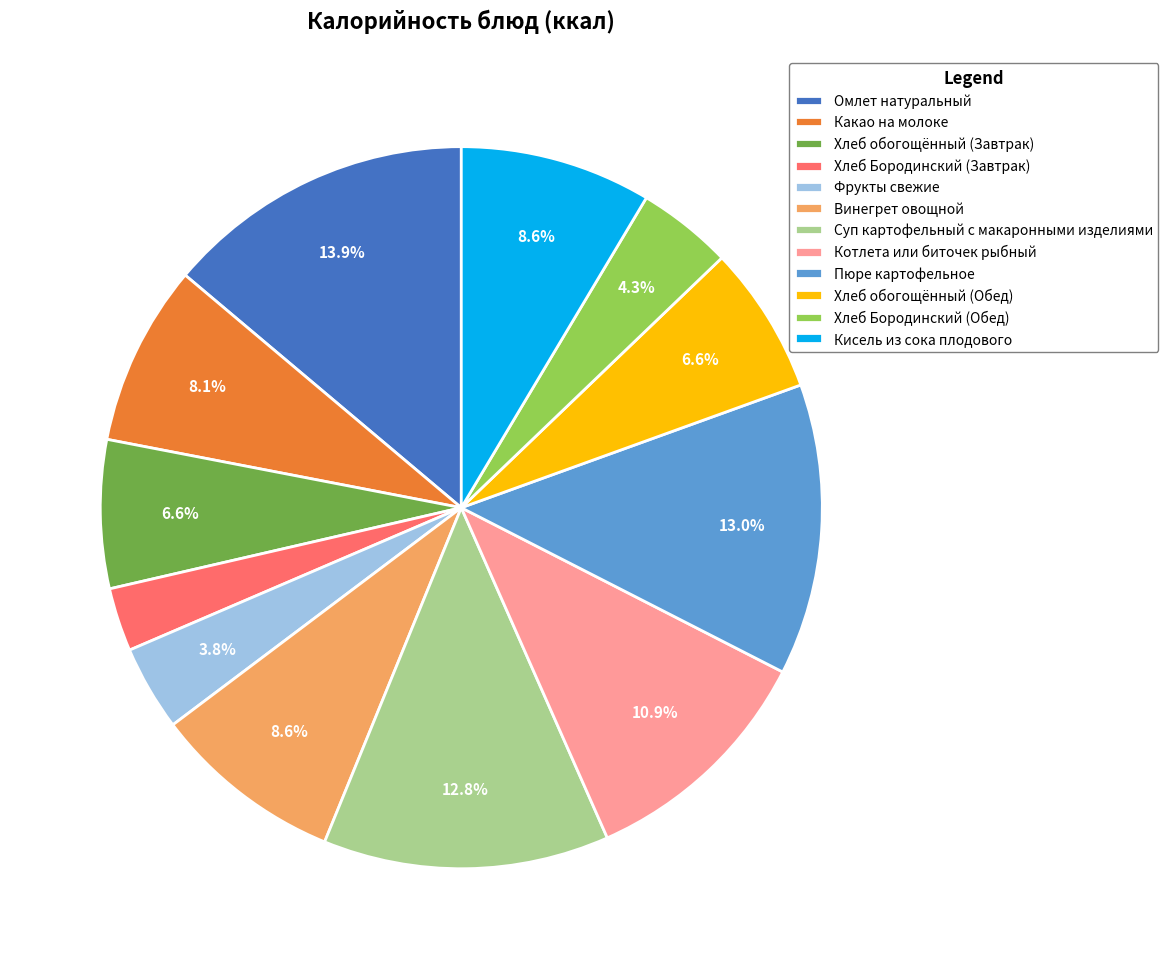

What is the largest slice in the pie chart?

Омлет натуральный